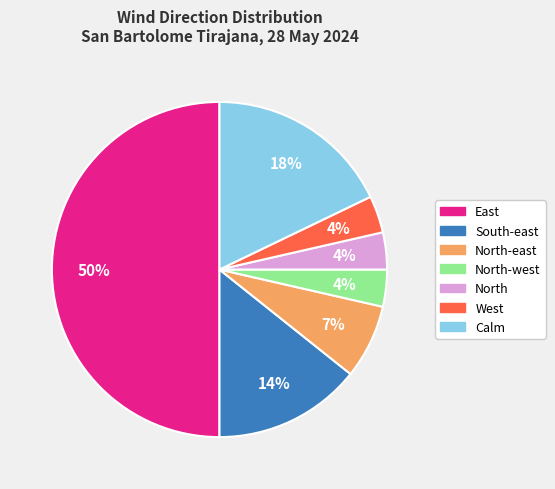

To the nearest percent, what is the difference between the largest and smallest slice percentages?

46%